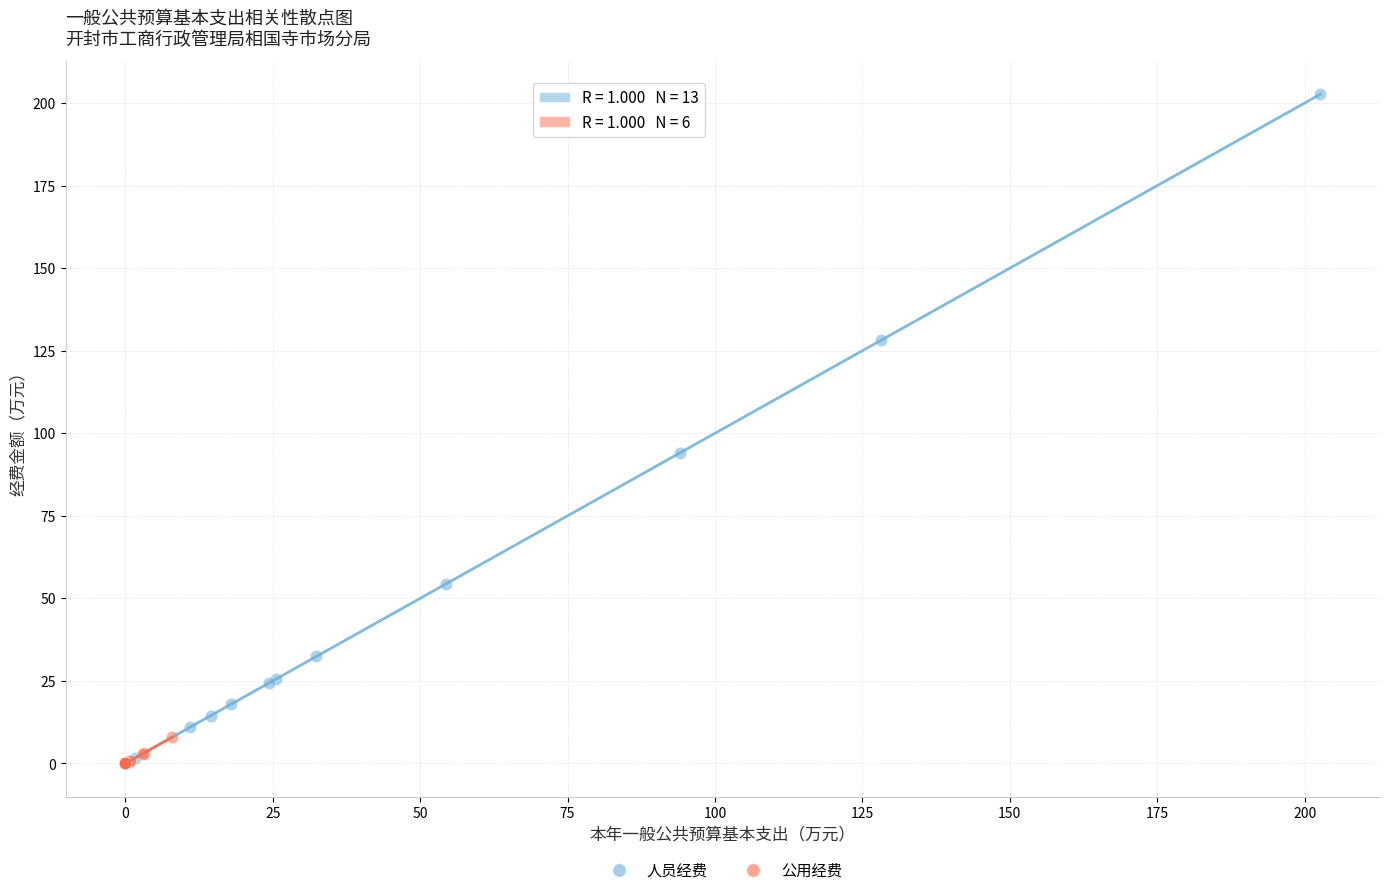

Which series contains the highest Y value?

人员经费